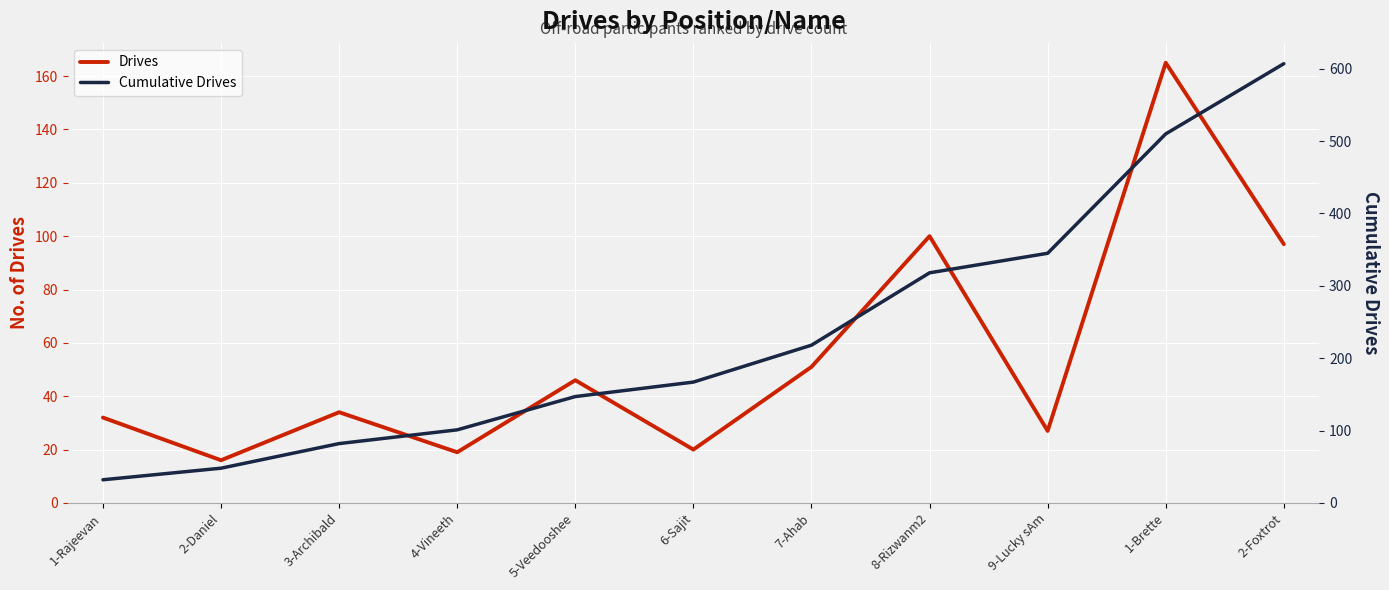

What position from the right is 2-Foxtrot?

1